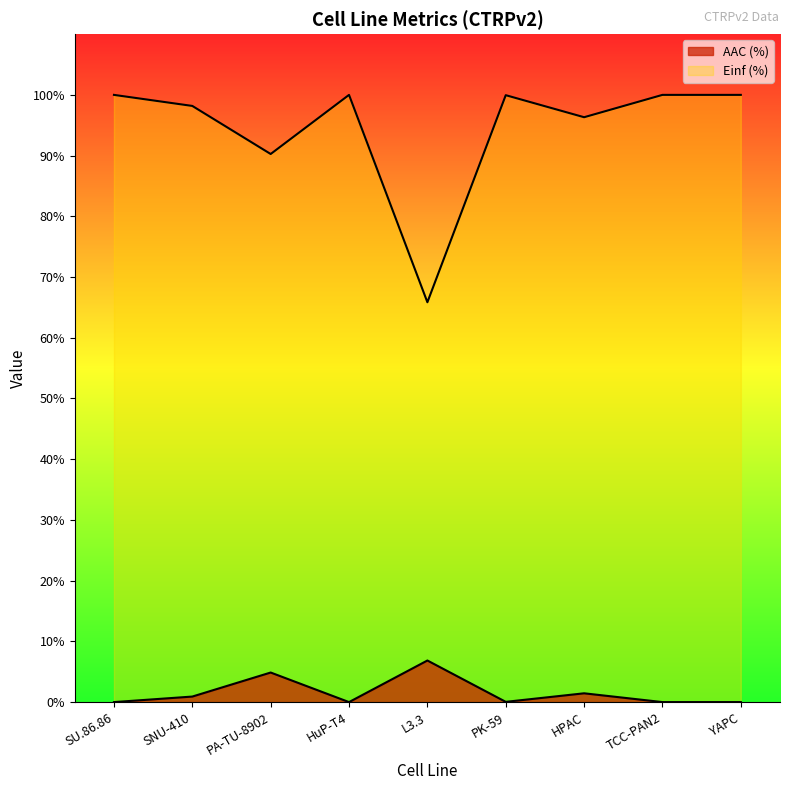

What value does the Einf (%) series have at L3.3?

65.8